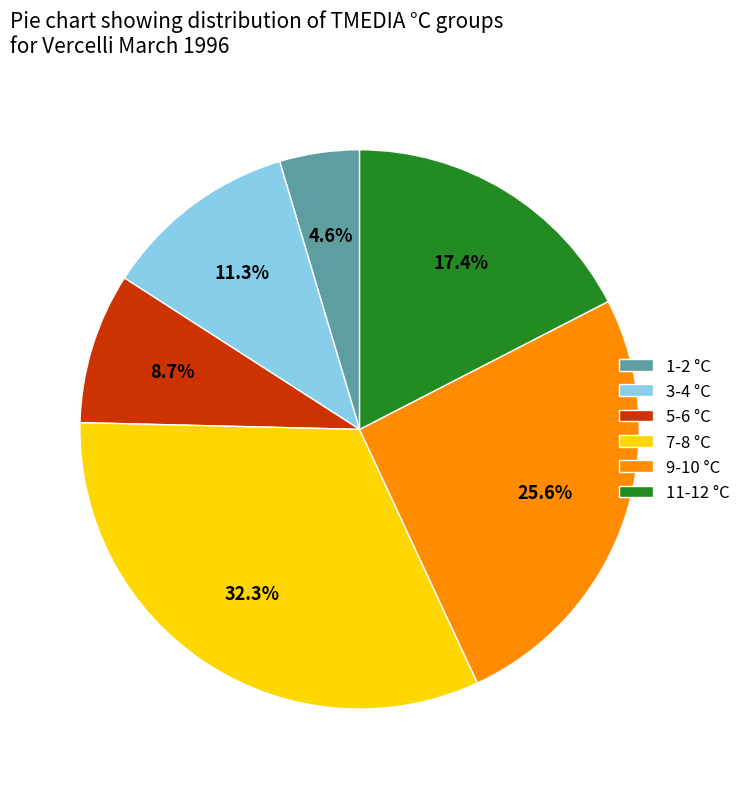

Which category has the smallest portion of the pie?

1-2 °C